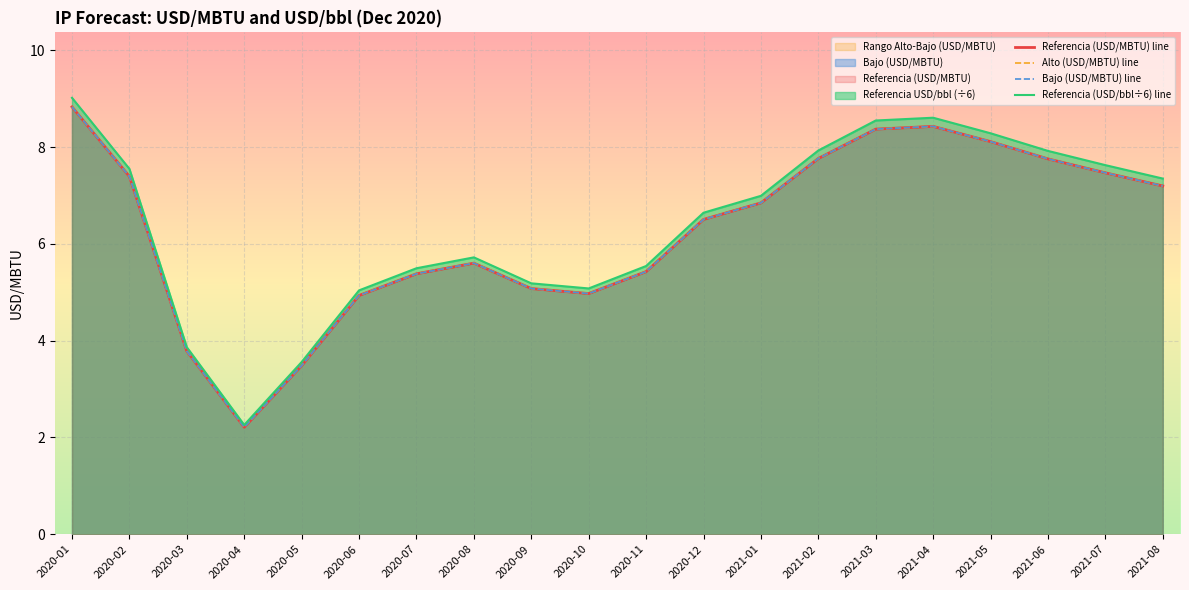

Which label corresponds to the smallest value in the chart?

2020-04